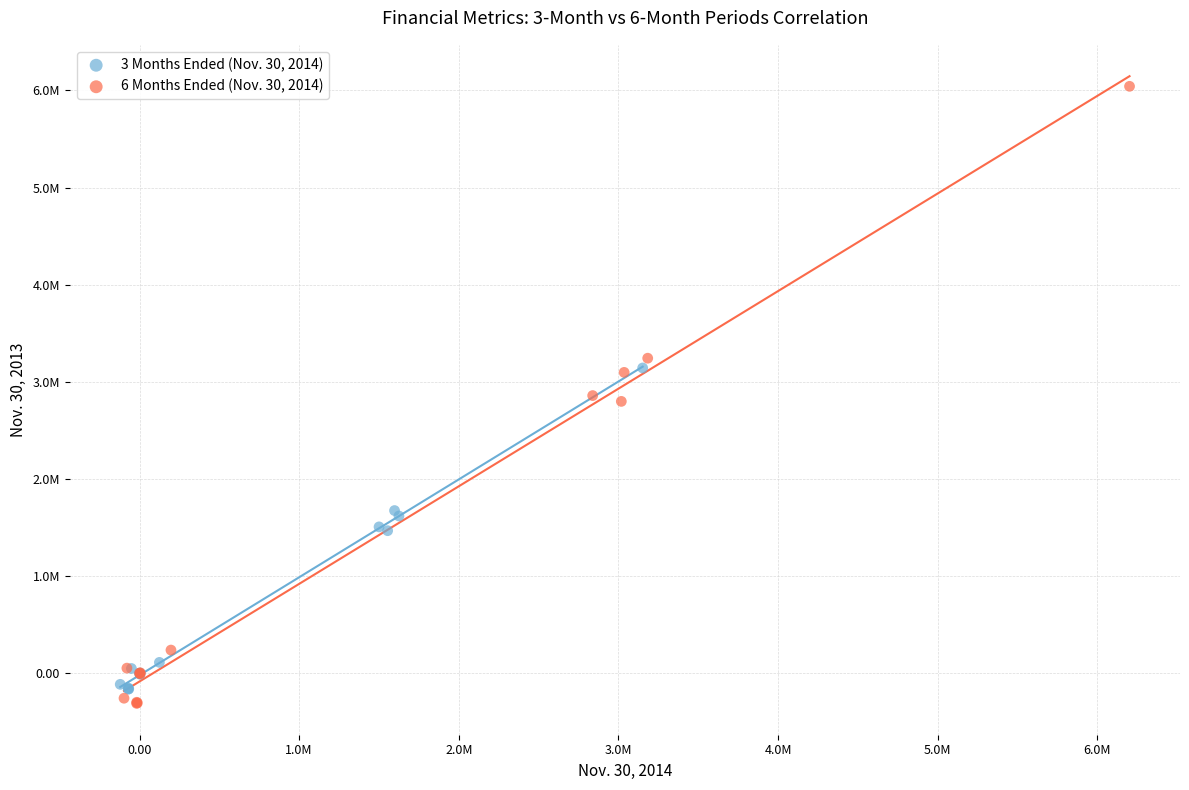

Which series contains the highest Y value?

6 Months Ended (Nov. 30, 2014)